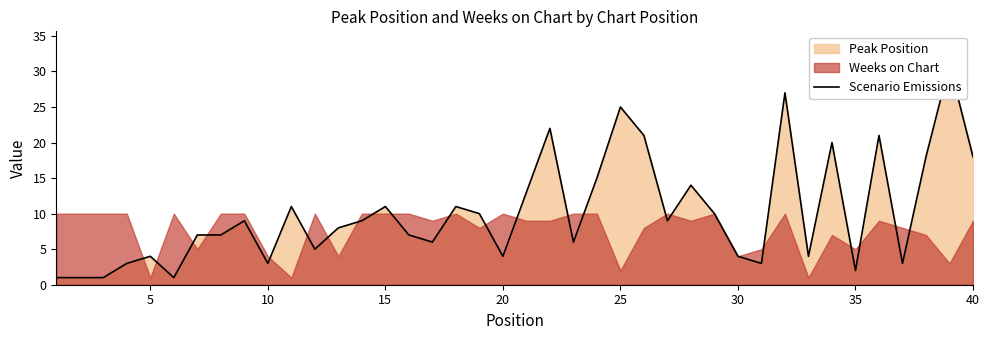

What is the maximum value shown in the chart?

31